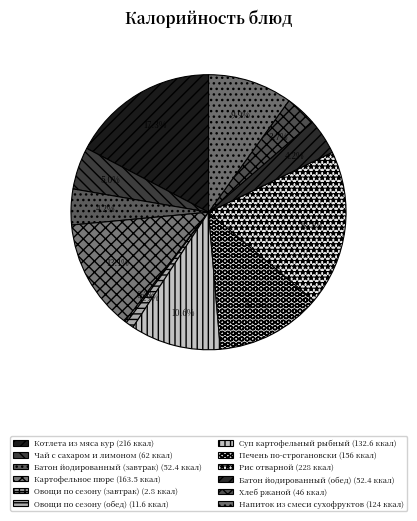

To the nearest percent, what is the difference between the Батон йодированный (обед) and Печень по-строгановски slice percentages?

8%